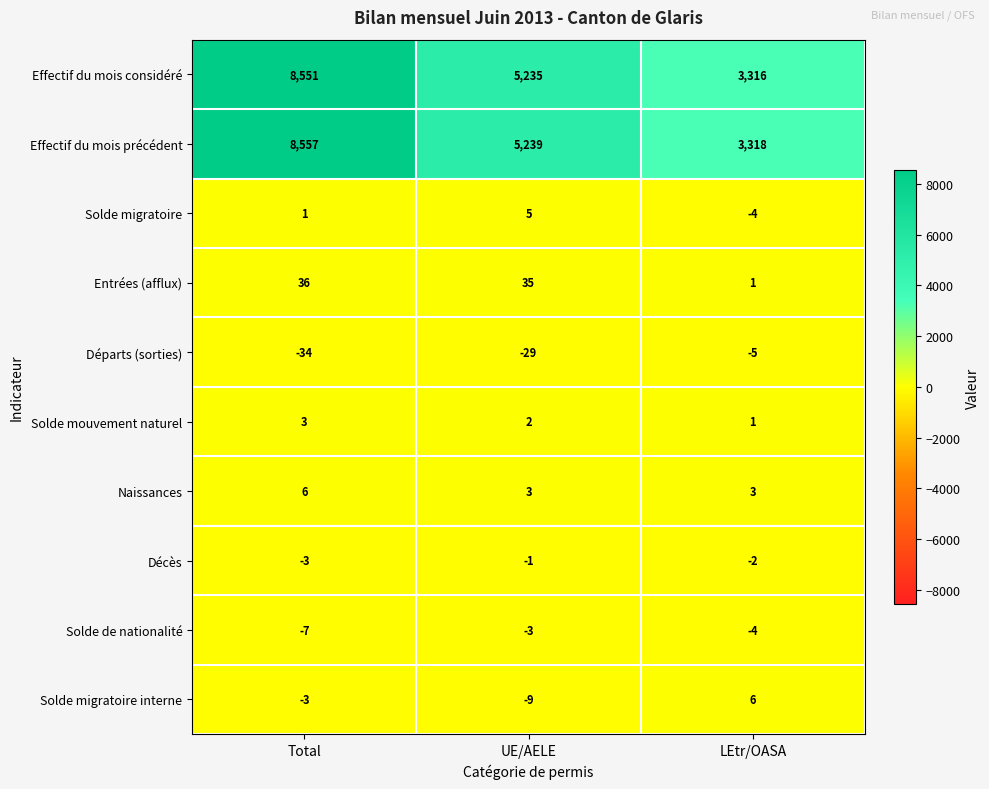

Which category has the lowest value across all series?

Total